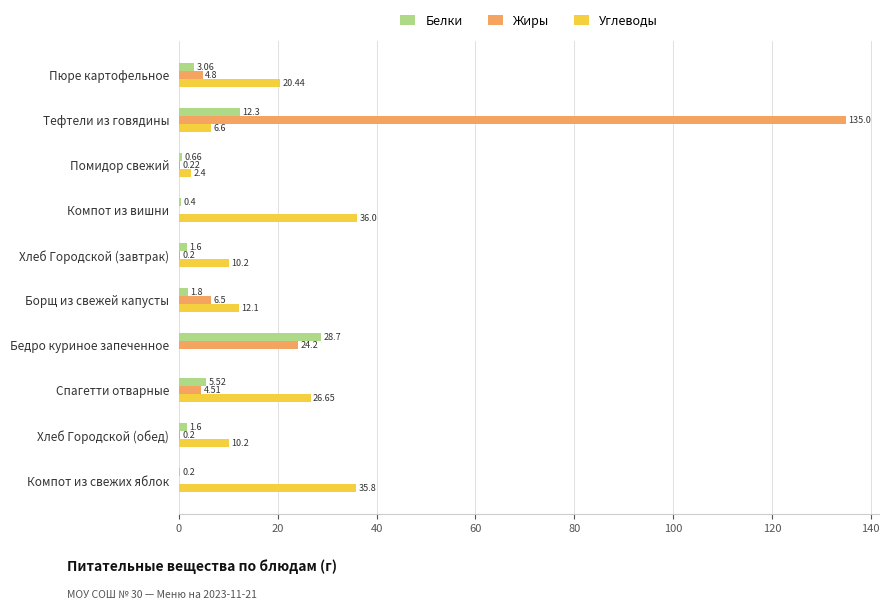

Which series changed the most between Помидор свежий and Хлеб Городской (обед)?

Углеводы